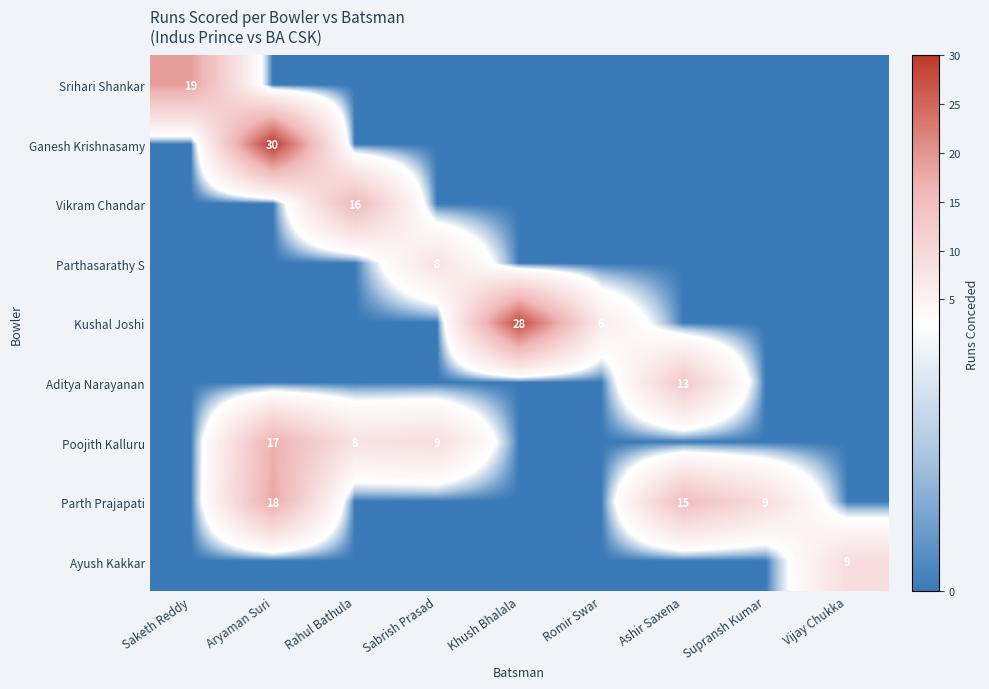

Count the number of data series in this chart.

9